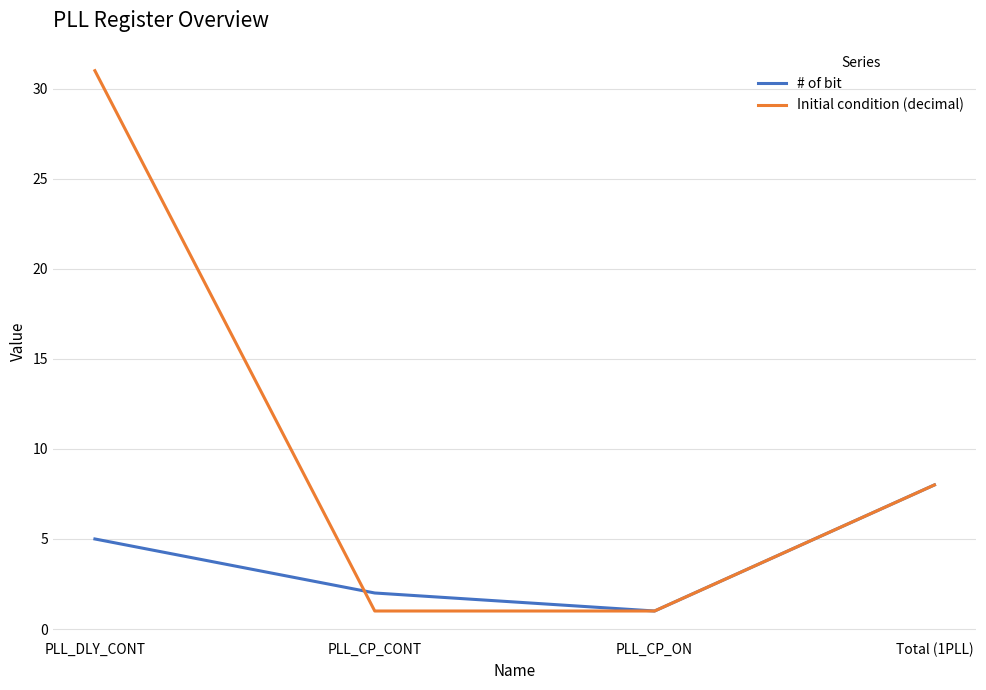

What position from the right is PLL_DLY_CONT?

4